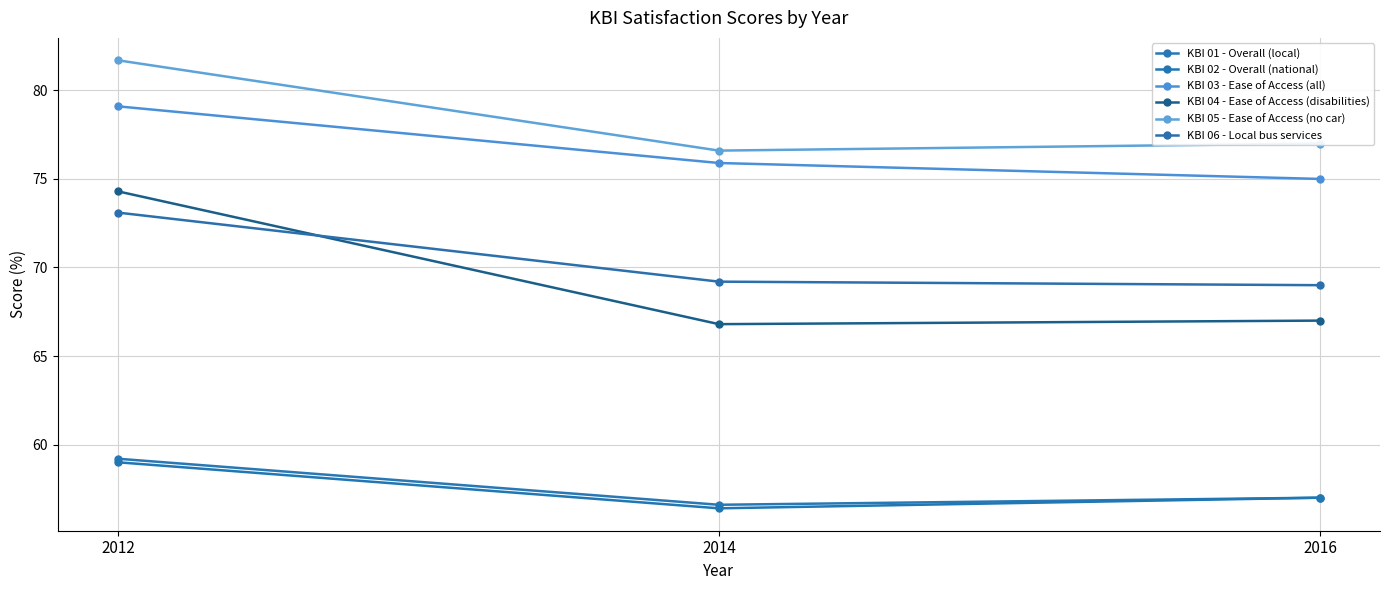

Where does the KBI 02 - Overall (national) series first go above 57?

2012